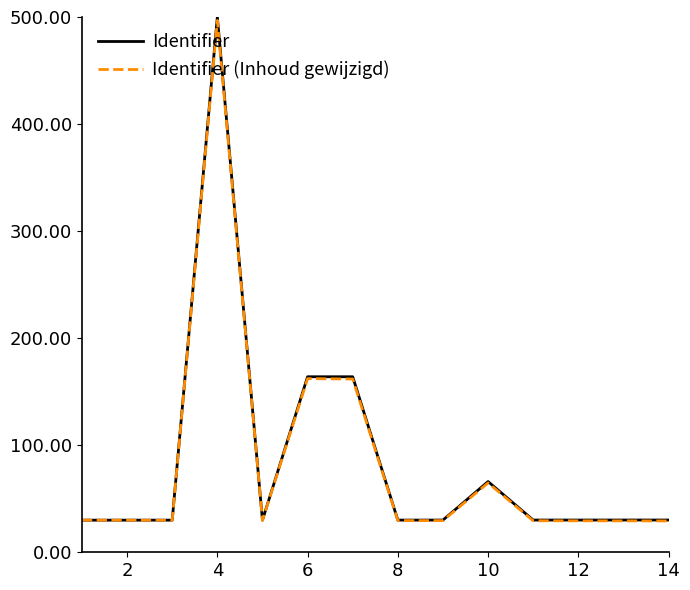

Which series has the widest spread of values?

Identifier